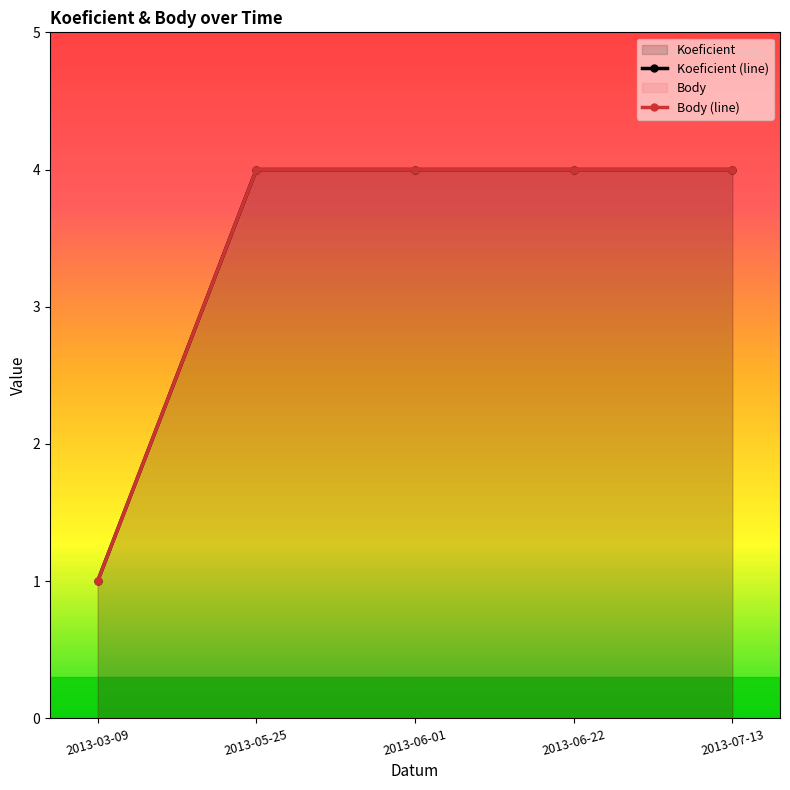

Rank the series by their maximum value, from lowest to highest.

Koeficient (line), Body (line)